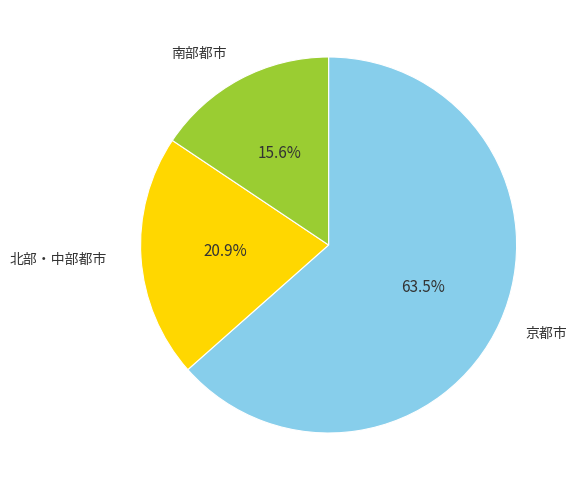

Does any single category account for the majority?

Yes